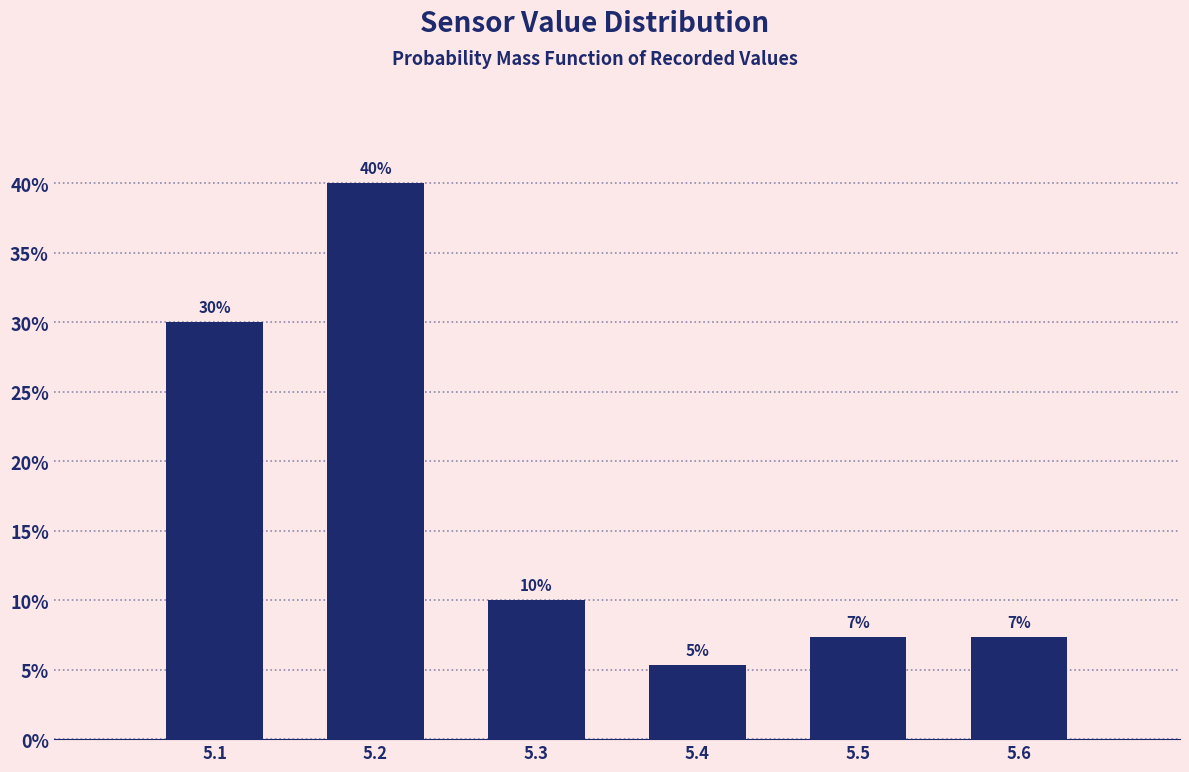

Between 5.2 and 5.4, which is larger?

5.2